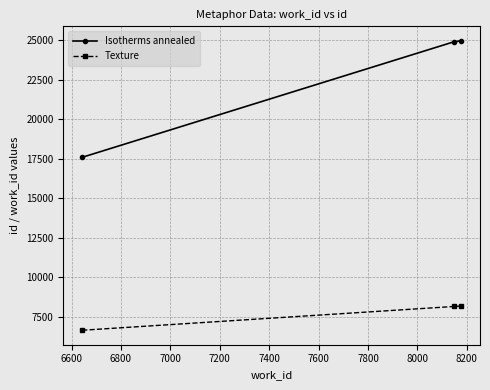

What is the minimum value for Texture?

6643